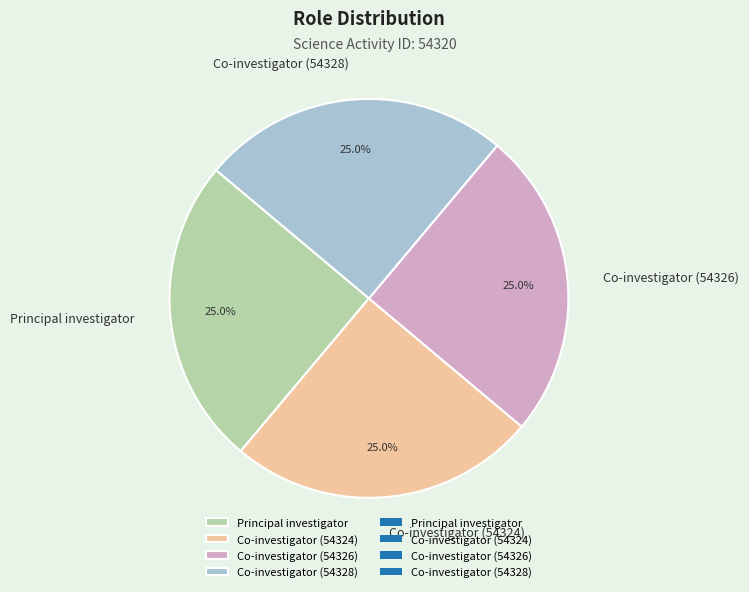

Approximately how many times larger is the value at Principal investigator compared to Co-investigator (54326)?

1.0